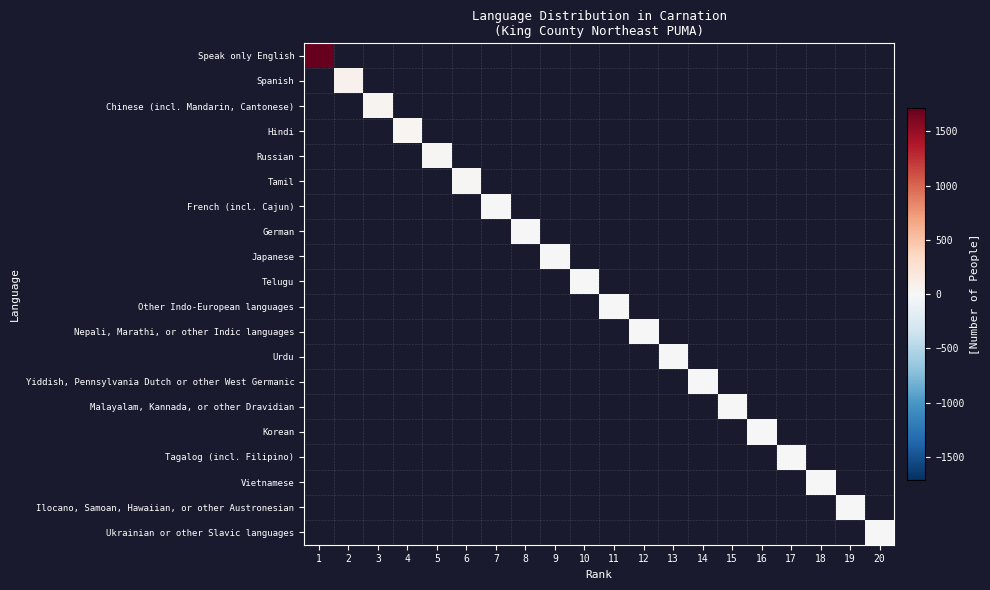

Rank the series by their maximum value, from highest to lowest.

Speak only English, Spanish, Chinese (incl. Mandarin, Cantonese), Hindi, Russian, Tamil, French (incl. Cajun), German, Japanese, Telugu, Other Indo-European languages, Nepali, Marathi, or other Indic languages, Urdu, Yiddish, Pennsylvania Dutch or other West Germanic, Malayalam, Kannada, or other Dravidian, Korean, Tagalog (incl. Filipino), Vietnamese, Ilocano, Samoan, Hawaiian, or other Austronesian, Ukrainian or other Slavic languages